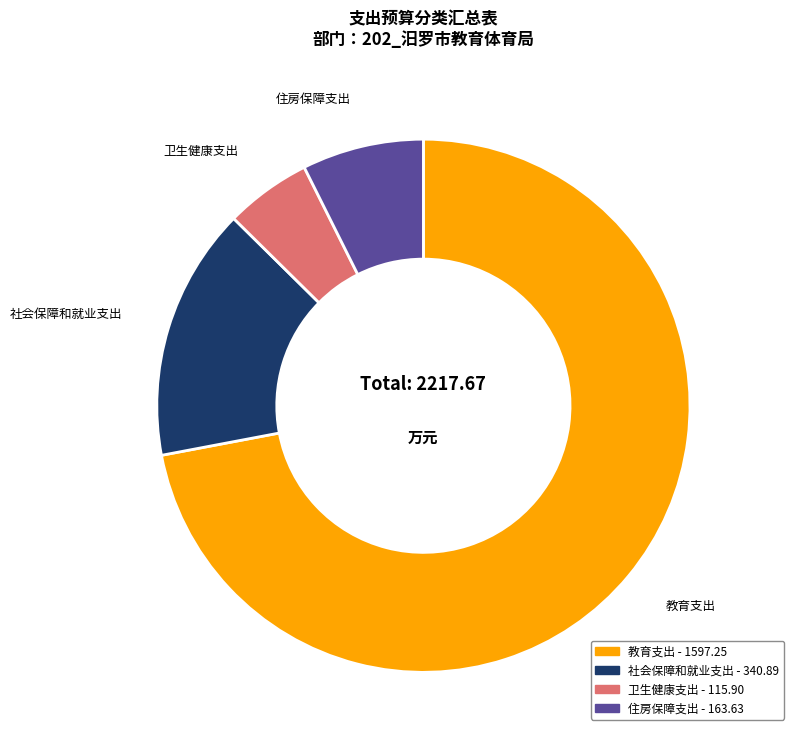

Combined, do 住房保障支出 and 社会保障和就业支出 account for over 50%?

No